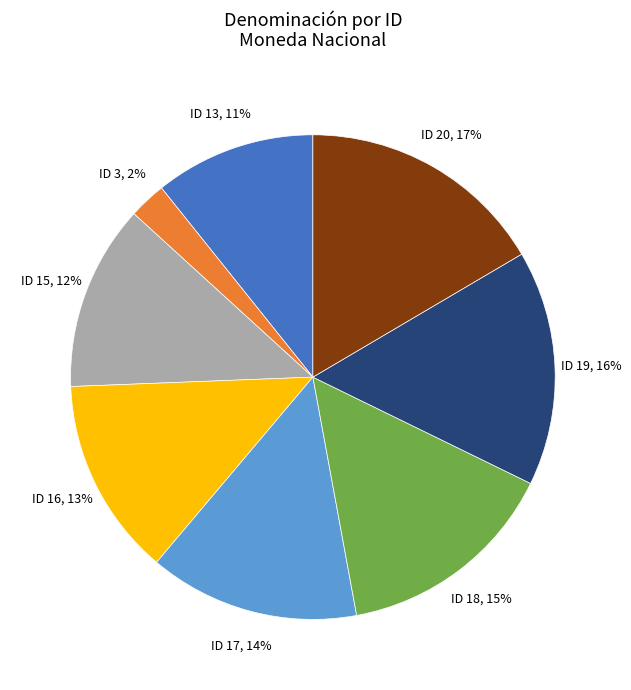

Which category has the smallest portion of the pie?

ID 3